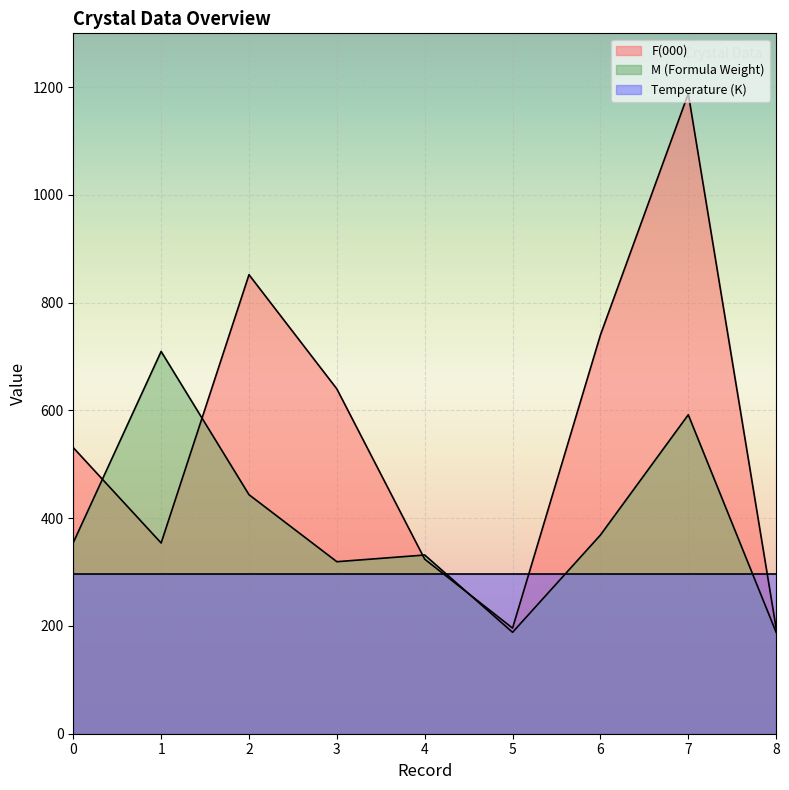

What is the average value of the M (Formula Weight) series?

388.5